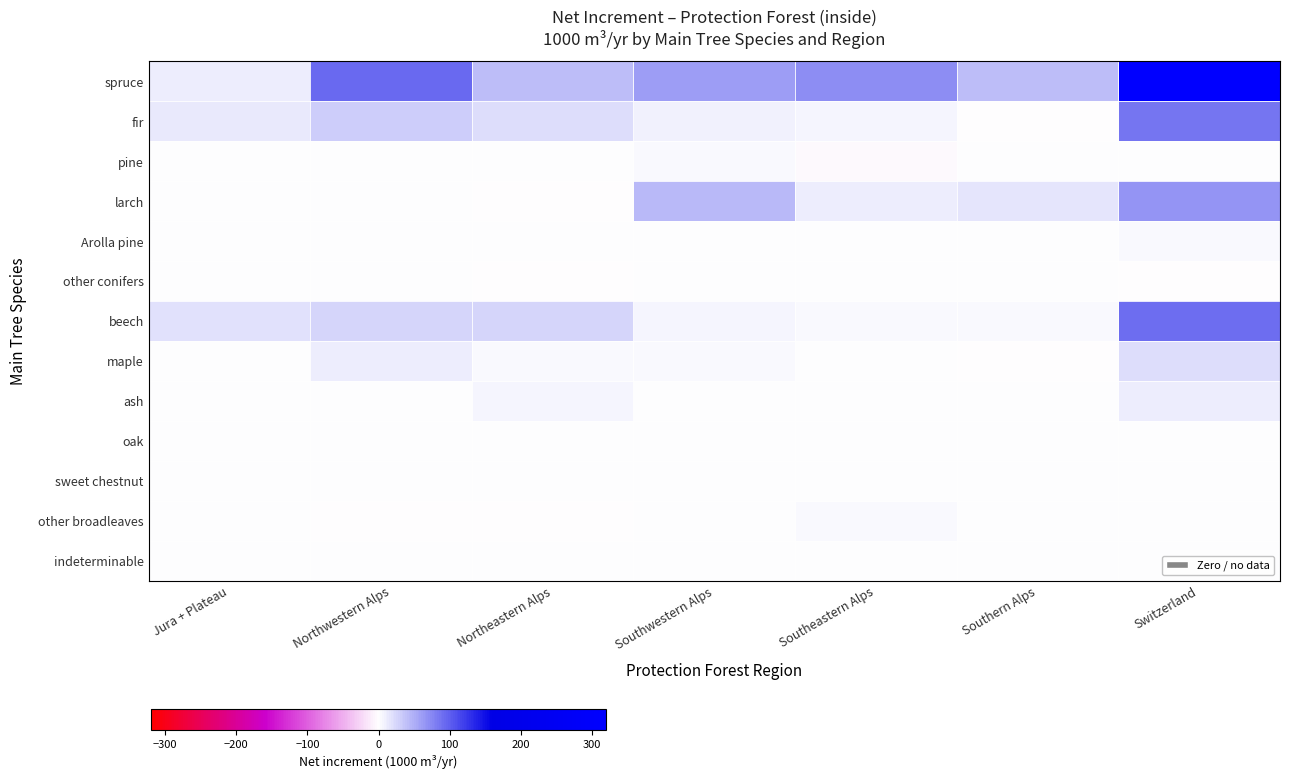

Which label corresponds to the smallest value in the chart?

Southeastern Alps